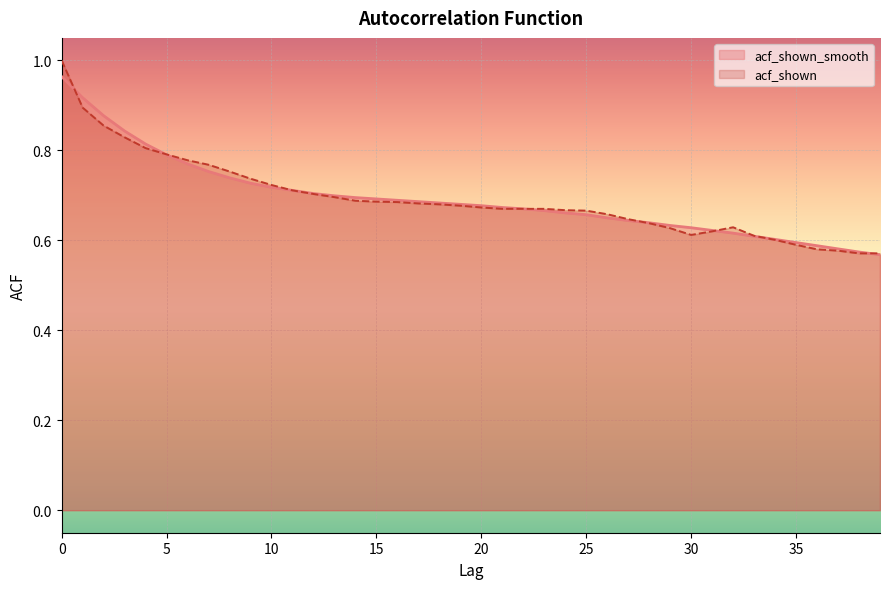

Where do acf_shown and acf_shown_smooth first cross each other?

0 and 1